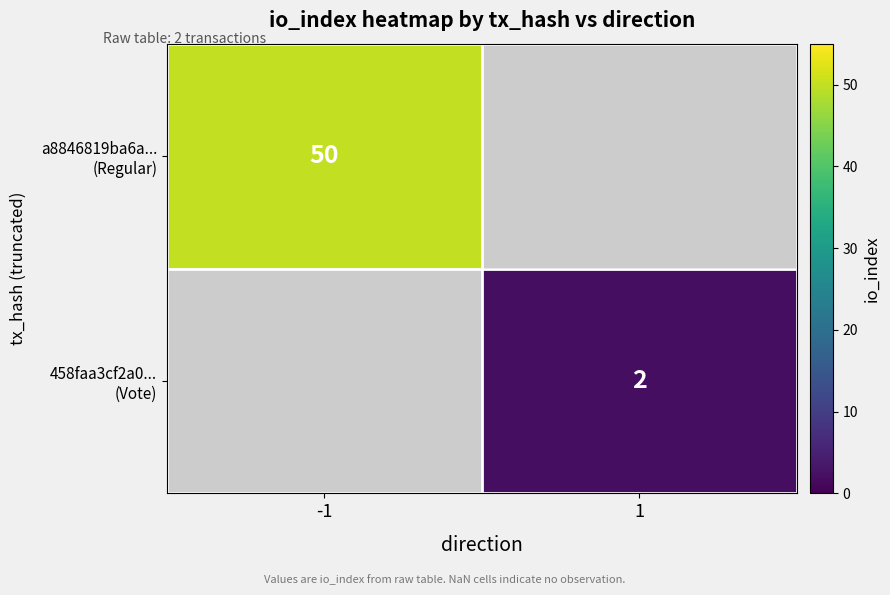

The a8846819ba6a... (Regular) series shows 22.3 at -1. True or false?

False